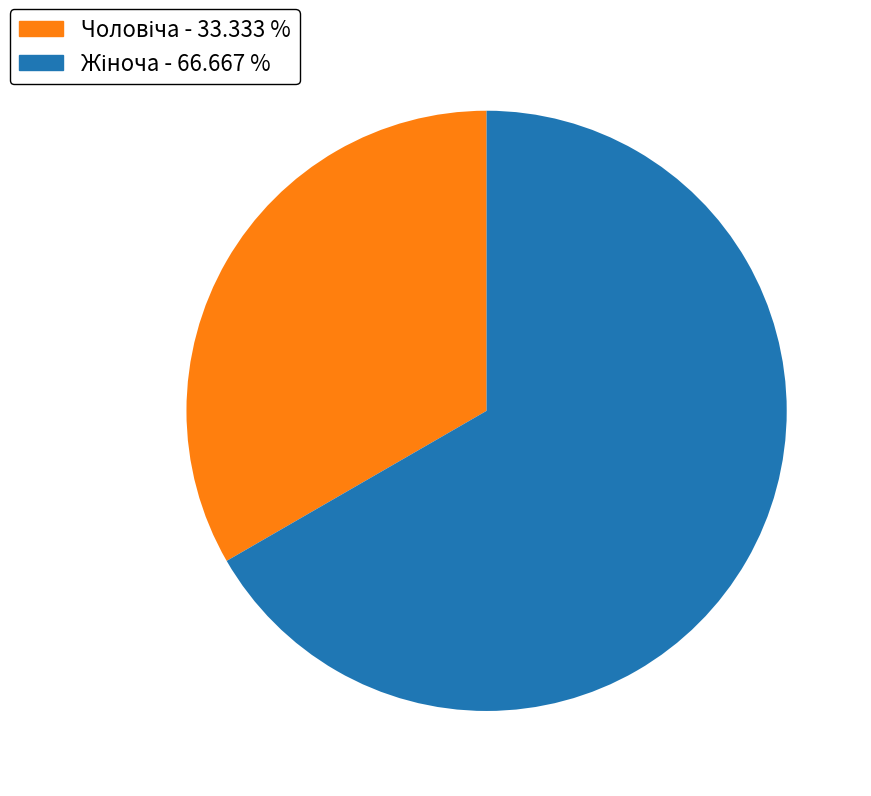

Does any single category account for the majority?

Yes